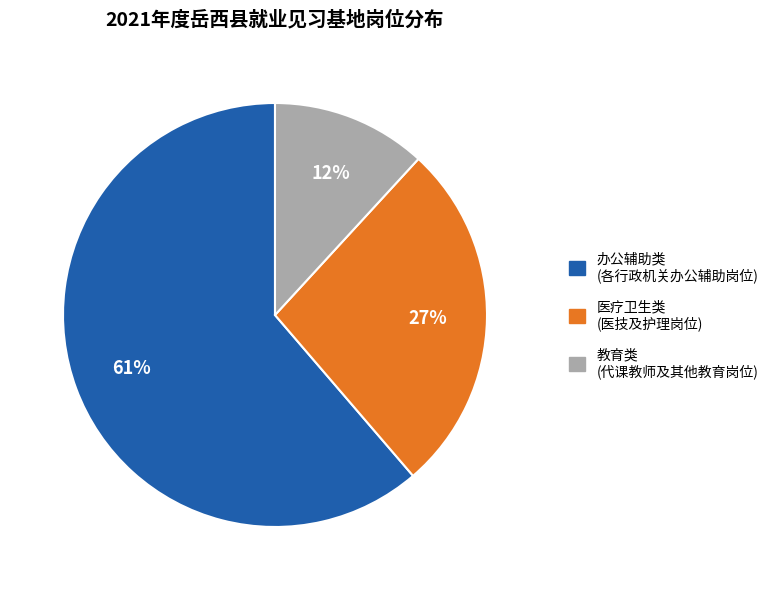

To the nearest percent, what is the difference between the largest and smallest slice percentages?

49%